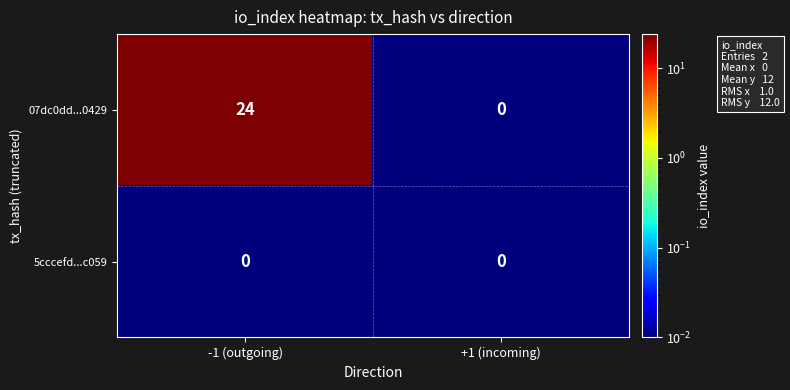

At how many categories does at least one series exceed 22?

1